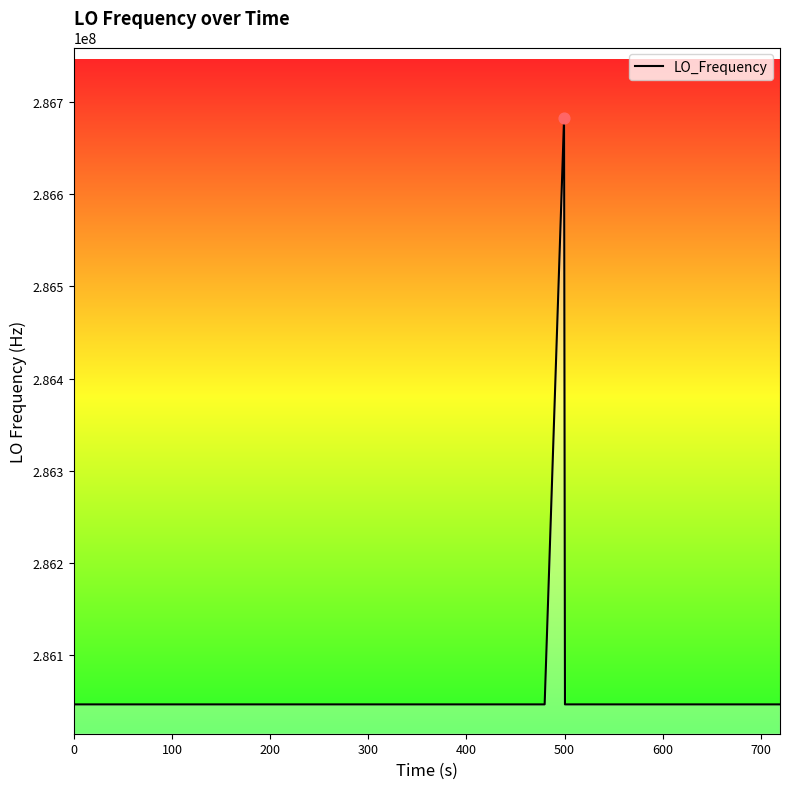

What is the smallest value displayed?

286046998.1